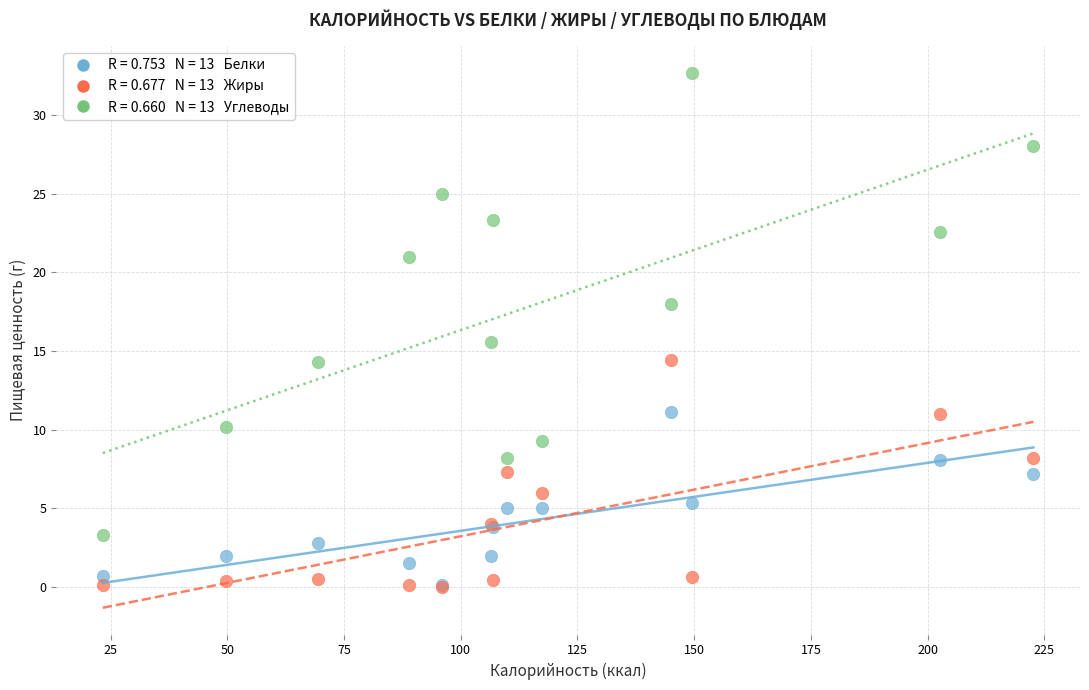

Across all series, what Y value is closest to 16?

15.6